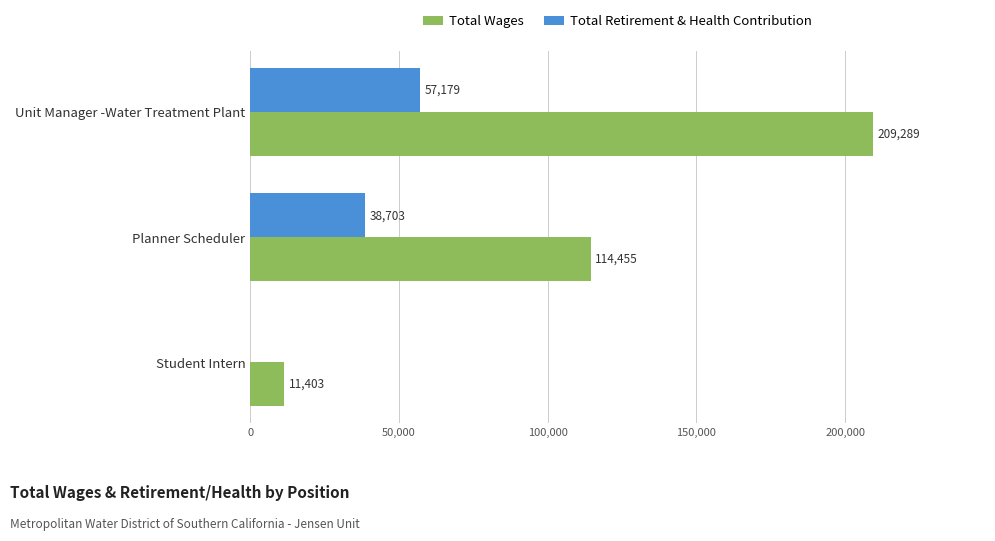

At which label is Total Wages closest to 110346?

Planner Scheduler